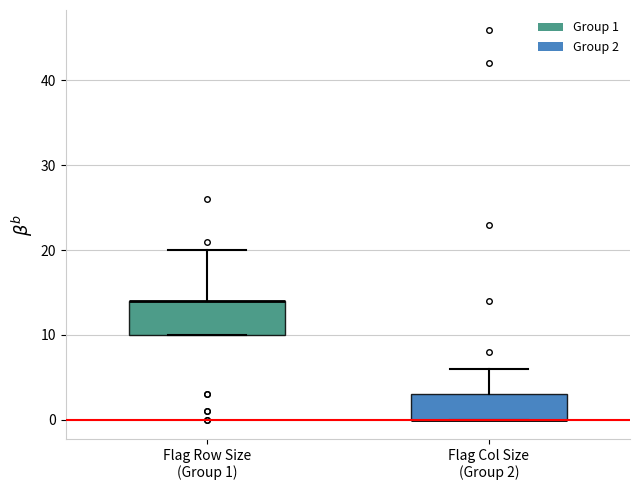

Reading left to right, read every box against the y-axis: the position of its median line, the range the box covers, and the ends of its whiskers. The values are not printed on the chart, so give them approximately, as read against the axis.

Flag Row Size (Group 1): median 14 (drawn on the box's upper edge), box 10 to 14, whiskers 10 to 20
Flag Col Size (Group 2): median 0 (drawn on the box's lower edge), box 0 to 3, whiskers 0 to 6